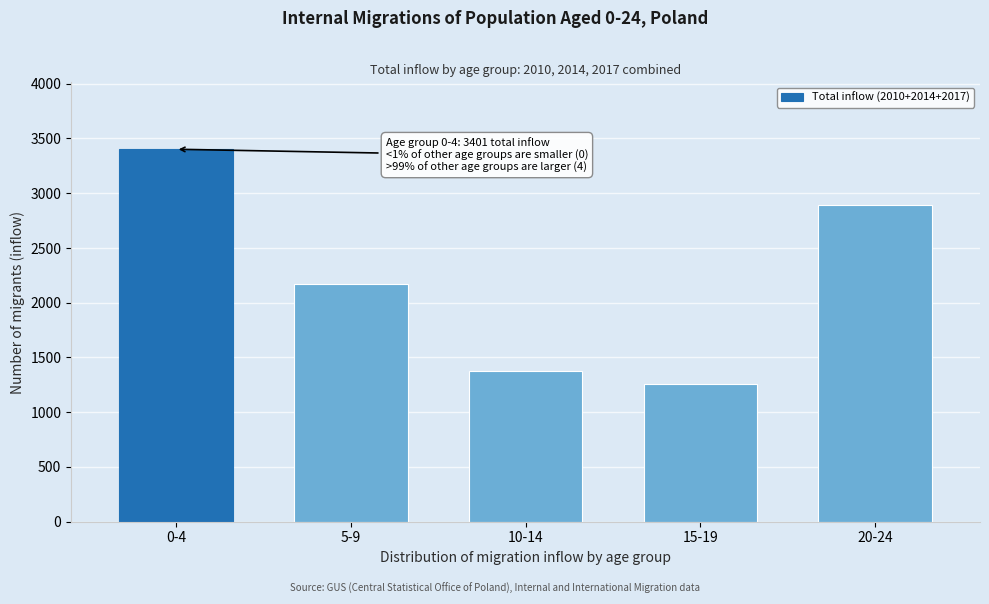

Reading left to right, what are all the values shown in this chart?

0-4=3401	5-9=2167	10-14=1376	15-19=1261	20-24=2889